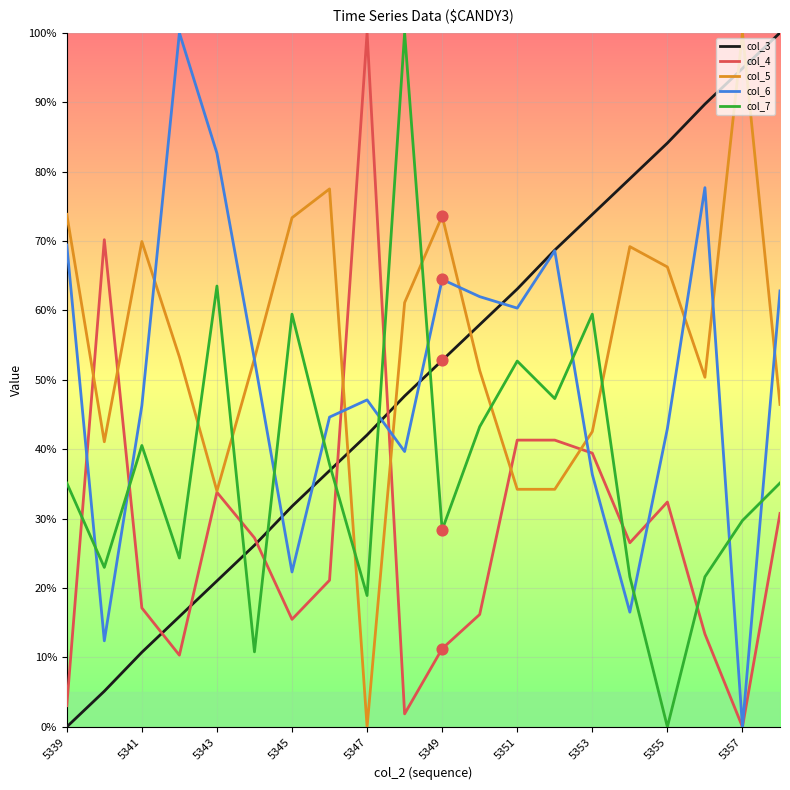

Which series has the largest total across all categories?

col_5